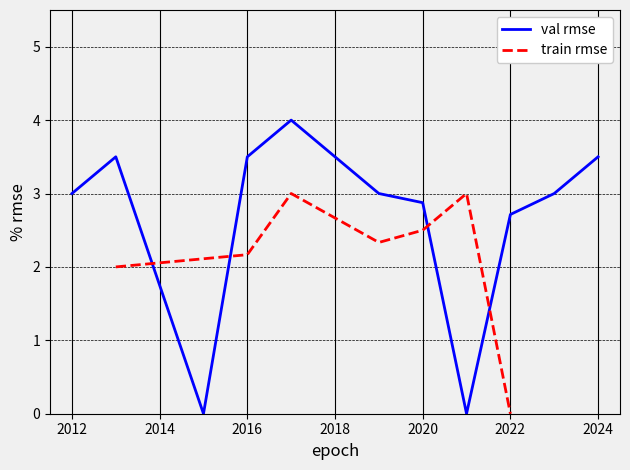

The val rmse series shows 6.0 at 2024. True or false?

False